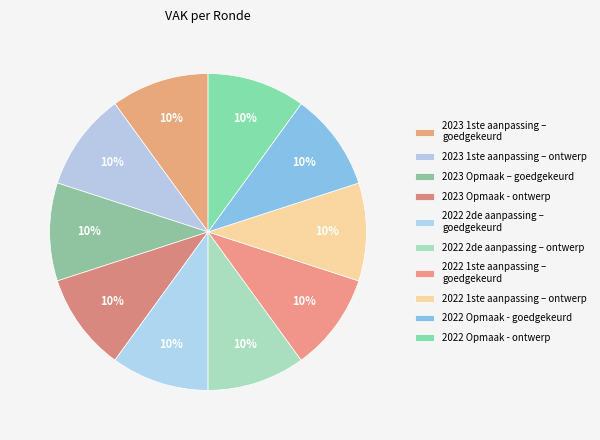

How many segments does this pie chart have?

10